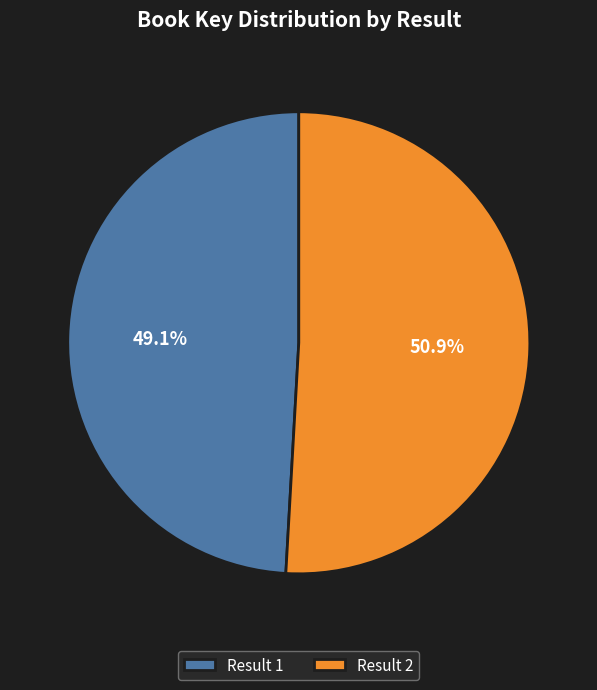

Does any single category account for the majority?

Yes